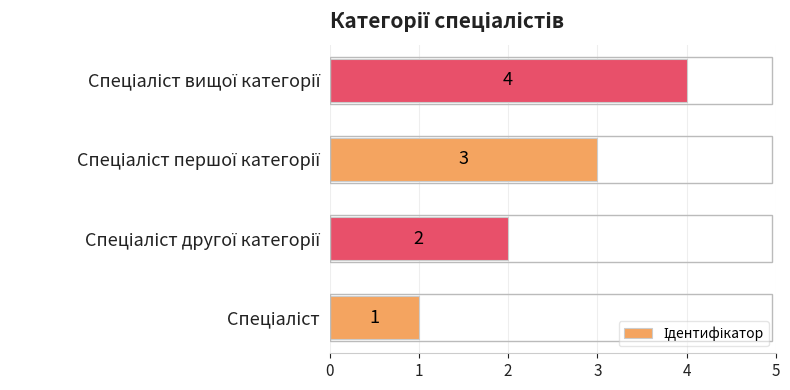

Count the values in the range 2 to 4.

3